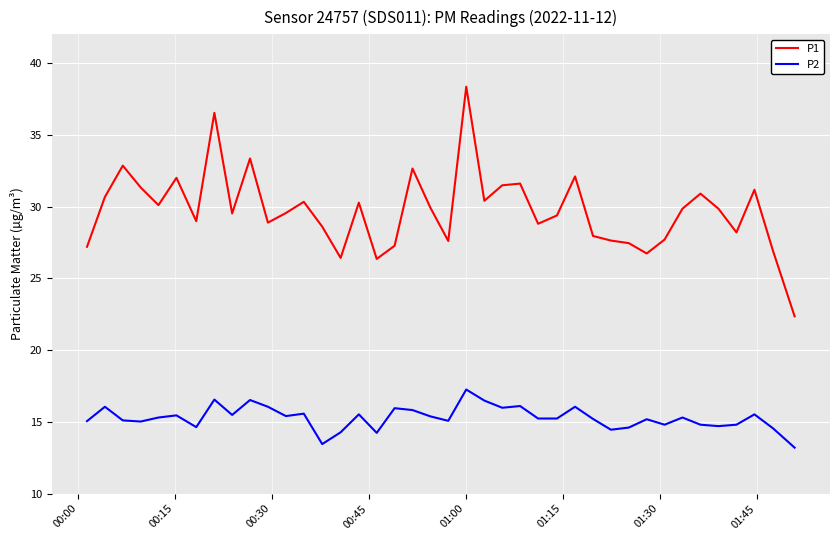

What is the minimum value for P2?

13.2